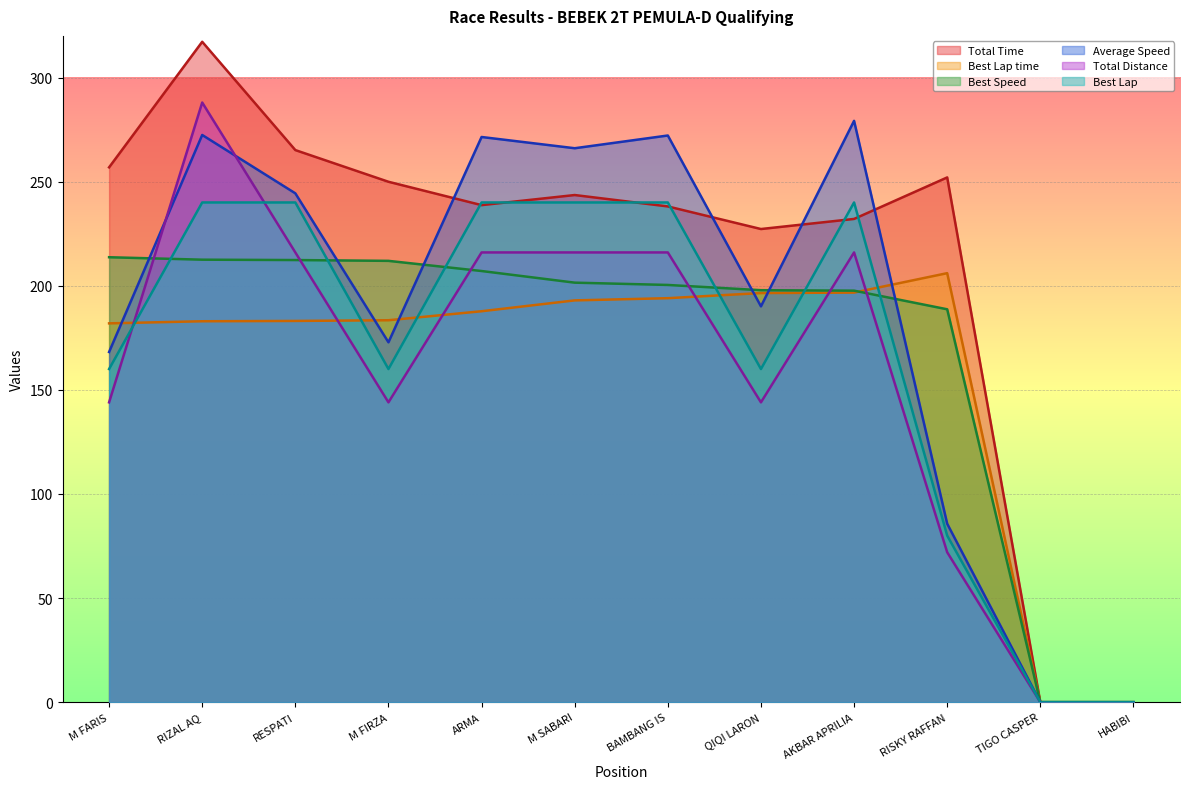

The Best Lap series shows 423.2 at M SABARI. True or false?

False